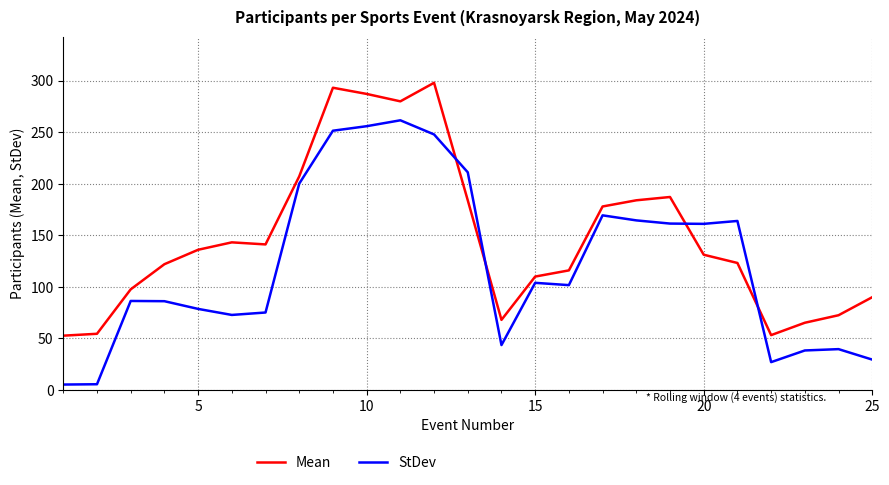

What is the maximum value for Mean?

298.0